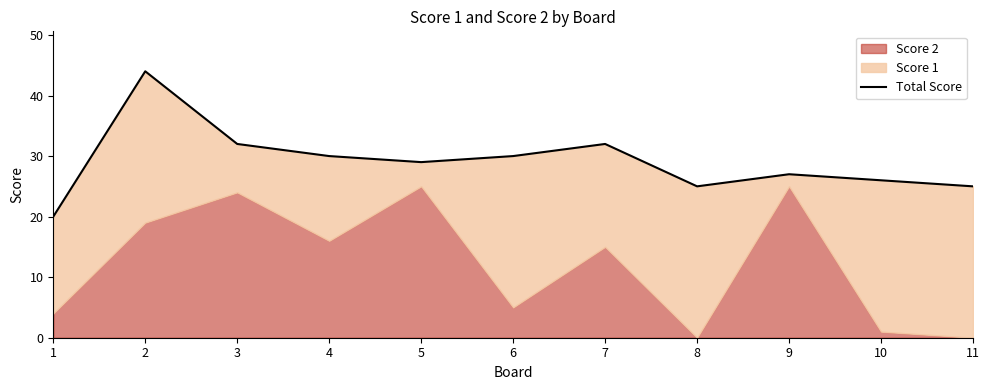

The value at 3 is 17. True or false?

False